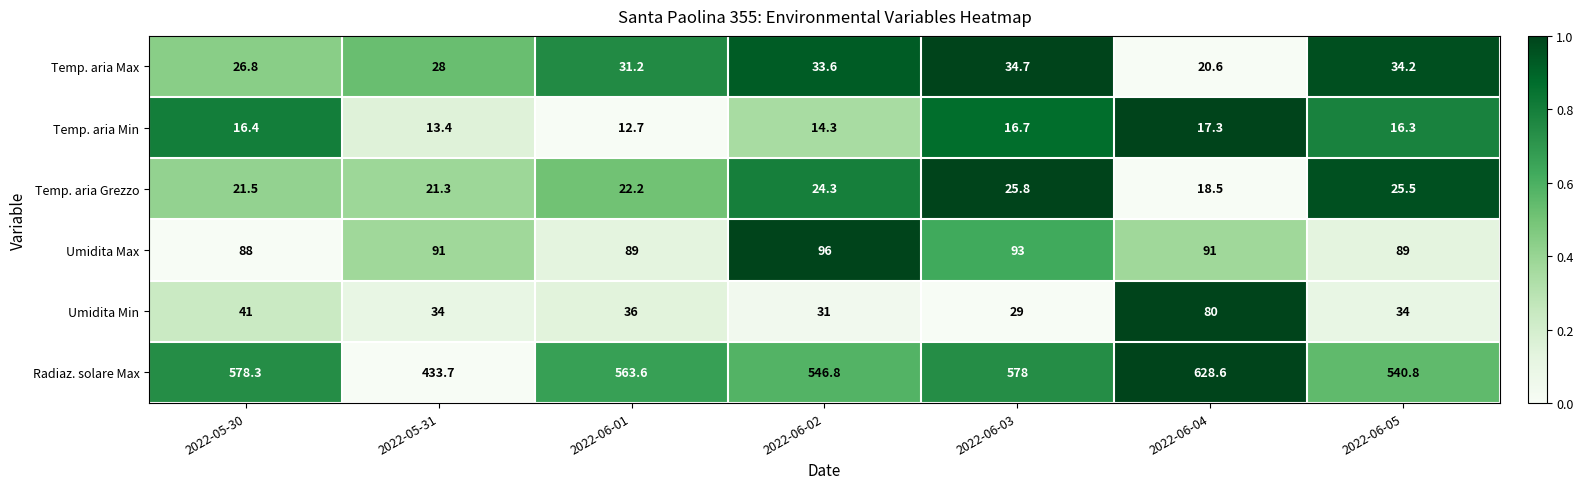

Which series has the largest range (max minus min)?

Radiaz. solare Max